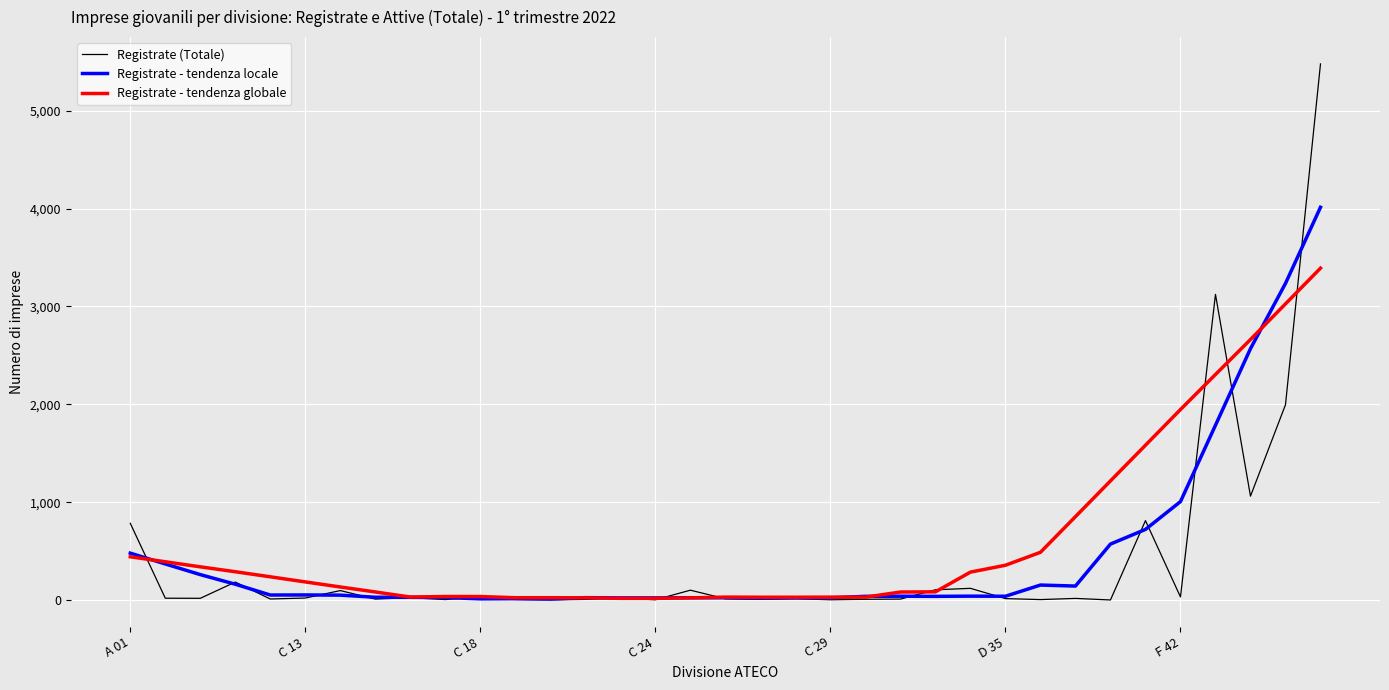

How many lines are shown in the chart?

3